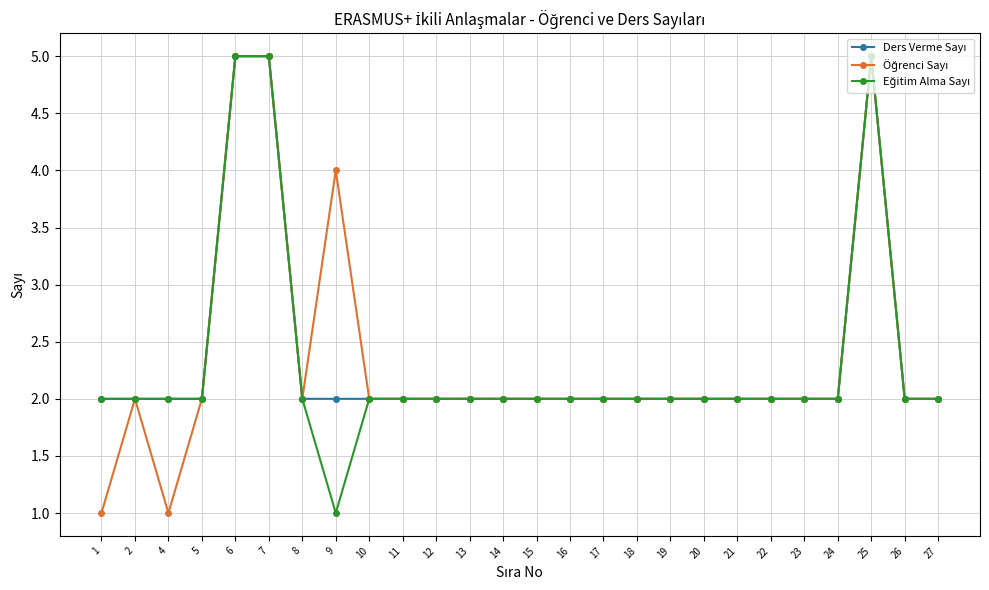

What is the greatest value displayed?

5